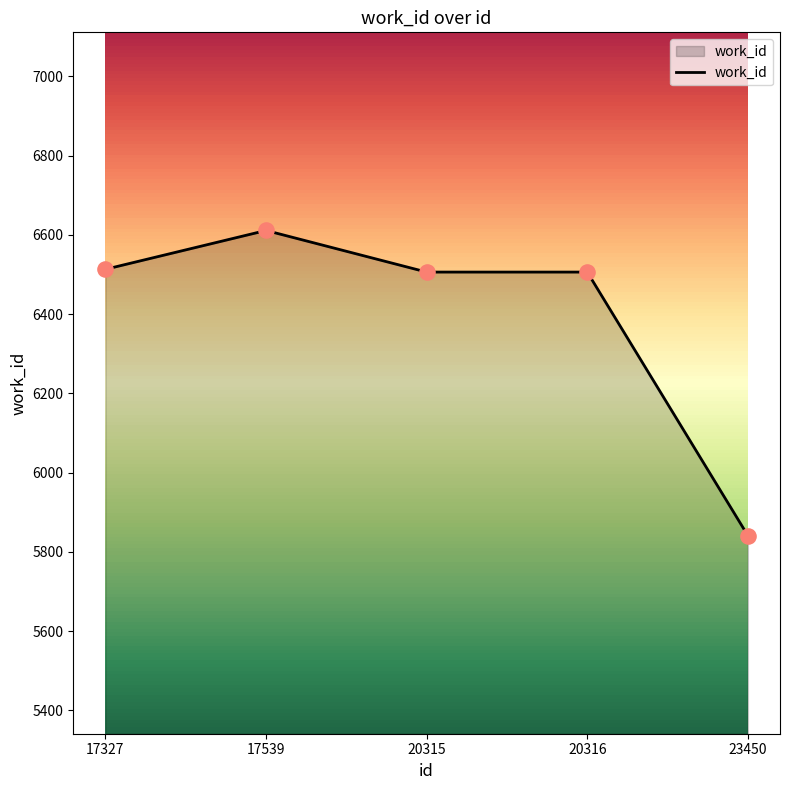

Approximately how many times larger is the value at 23450 compared to 20316?

0.9